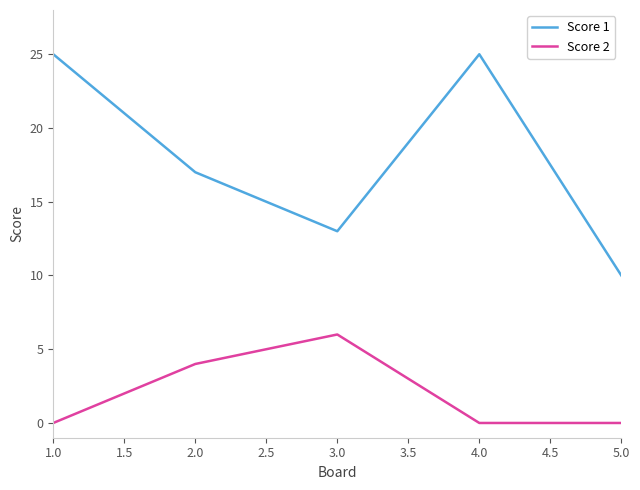

How many Score 2 values are between 0 and 4?

4